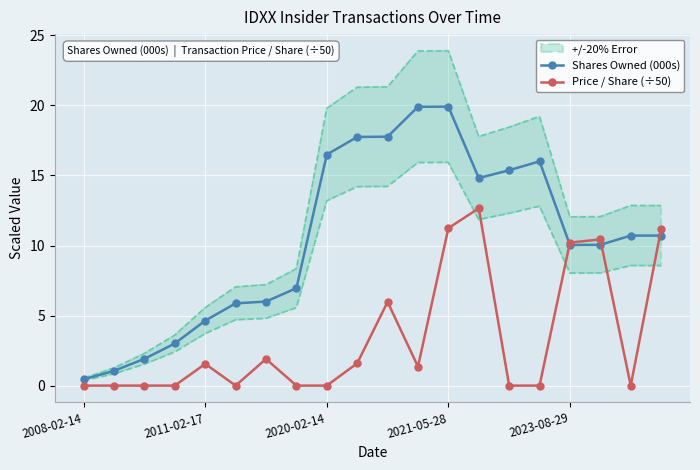

True or false: Price / Share (÷50) has more than 1 interior local peaks.

True